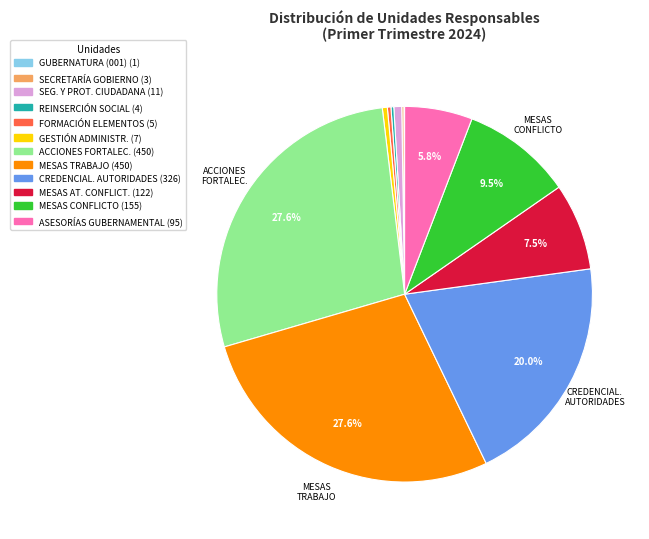

Does any single category account for the majority?

No